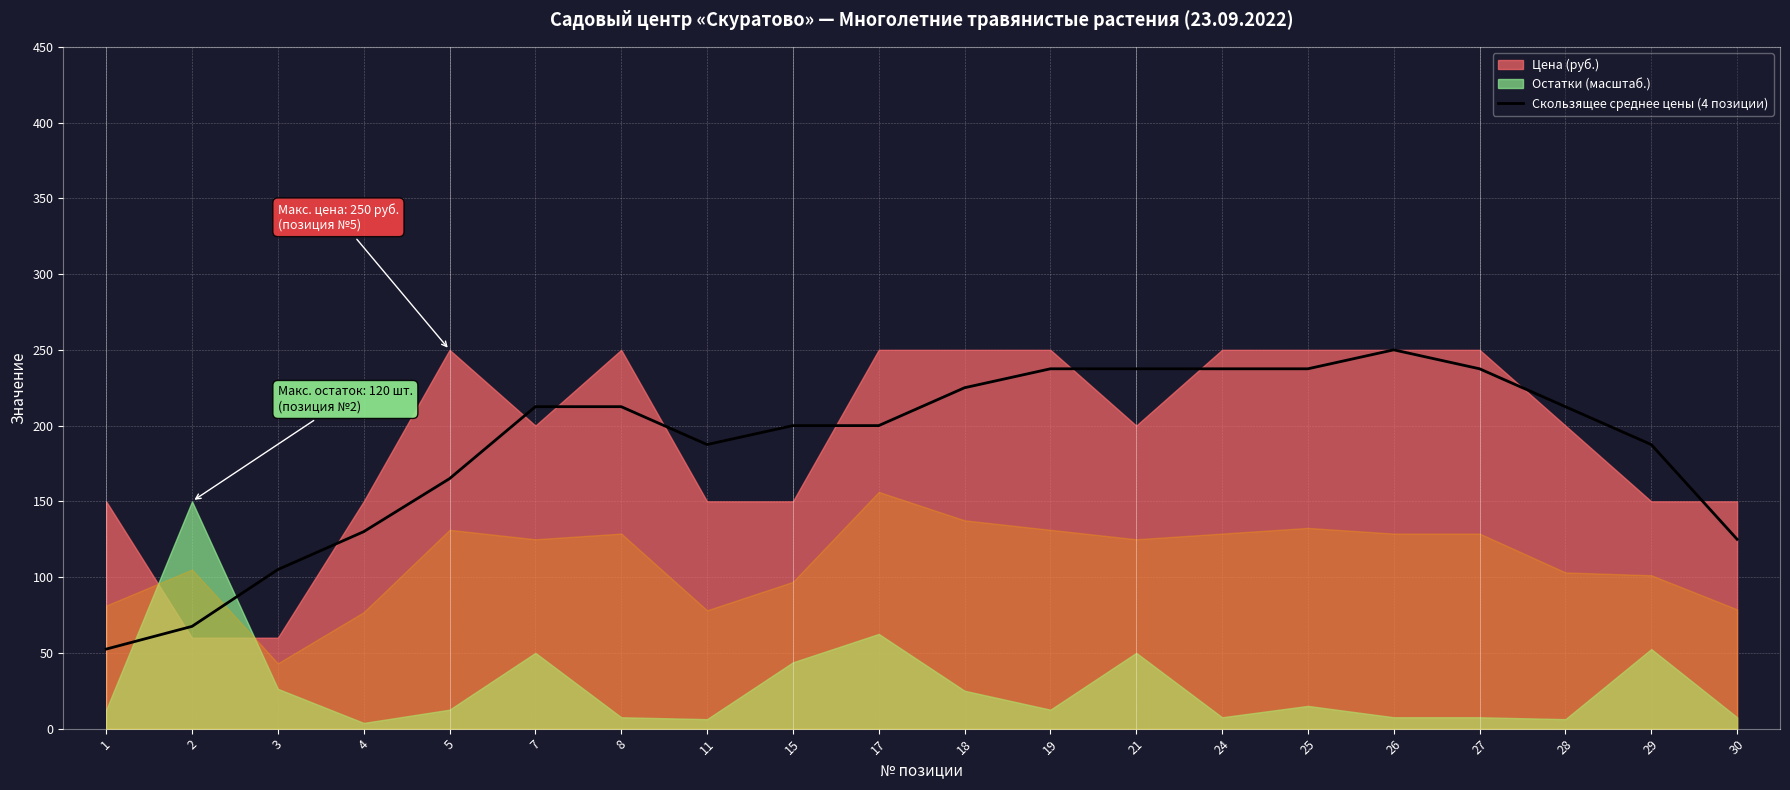

The value of Скользящее среднее цены (4 позиции) at 2 is 67.5. True or false?

True